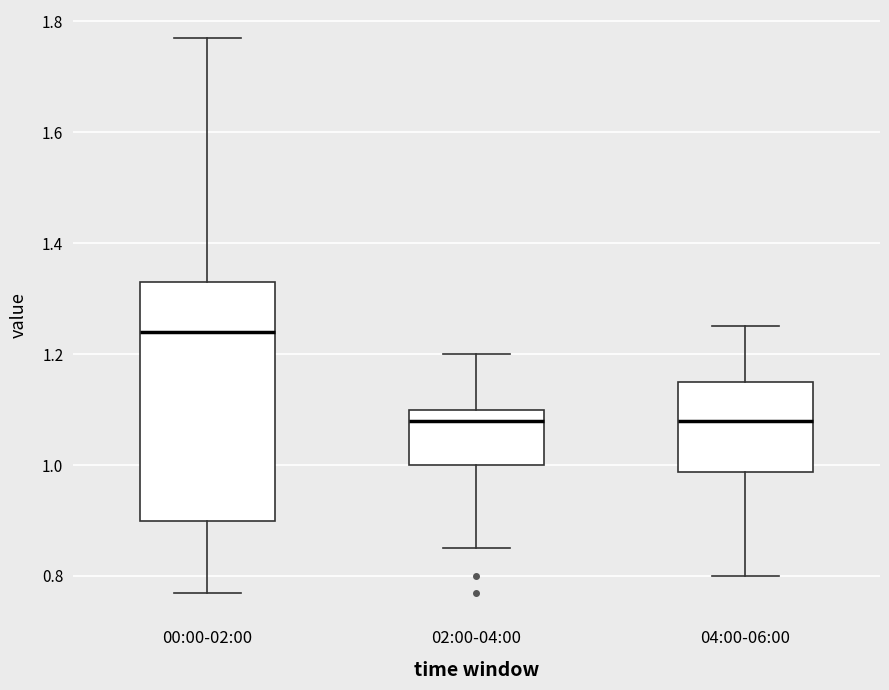

Reading left to right, transcribe this box plot: for each box, give where its median line is, the range the box spans, and where its two whiskers end, as read against the y-axis. The values are not printed on the chart, so give them approximately, as read against the axis.

00:00-02:00: median 1.24, box 0.90 to 1.34, whiskers 0.78 to 1.78
02:00-04:00: median 1.08, box 1.00 to 1.10, whiskers 0.86 to 1.20
04:00-06:00: median 1.08, box 0.98 to 1.16, whiskers 0.80 to 1.26